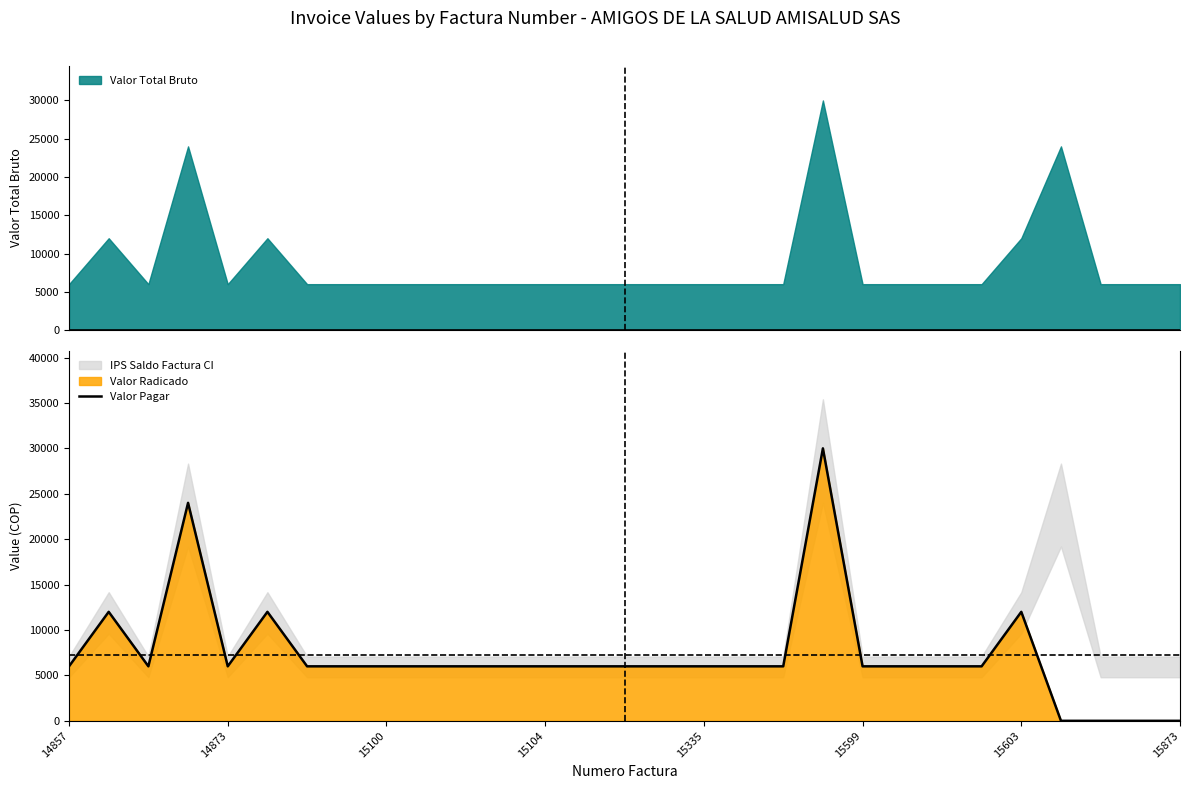

Reading left to right, list all the values displayed in this chart.

6000	12000	6000	24000	6000	12000	6000	6000	6000	6000	6000	6000	6000	6000	6000	6000	6000	6000	6000	30000	6000	6000	6000	6000	12000	0	0	0	0